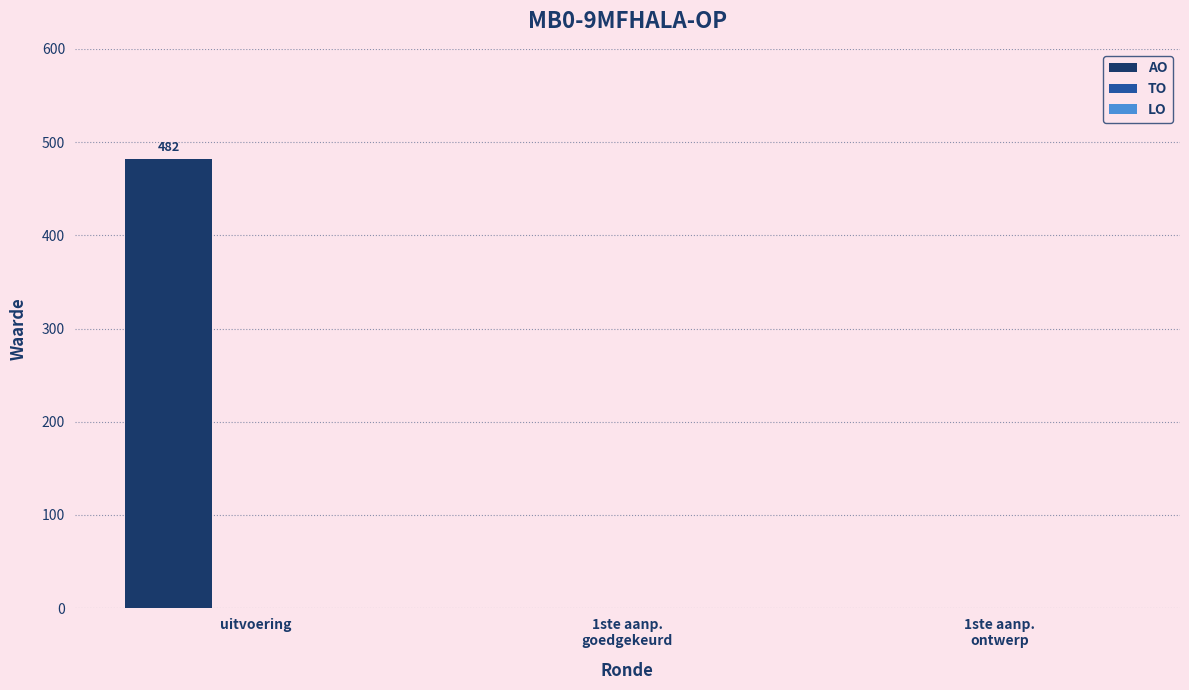

What is the approximate value at uitvoering?

482